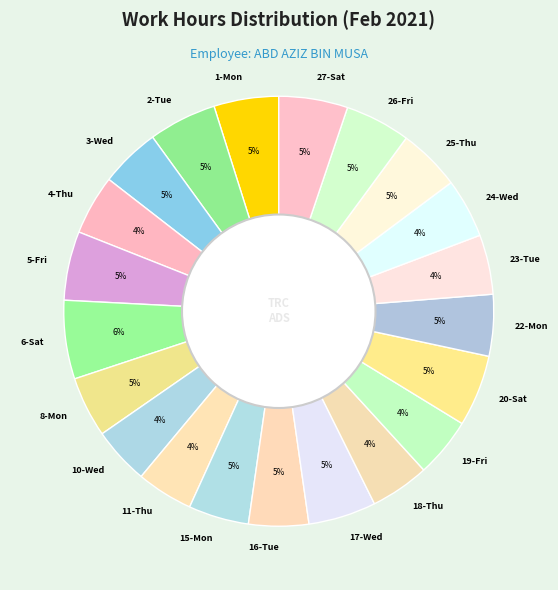

Is there a majority slice in this chart?

No